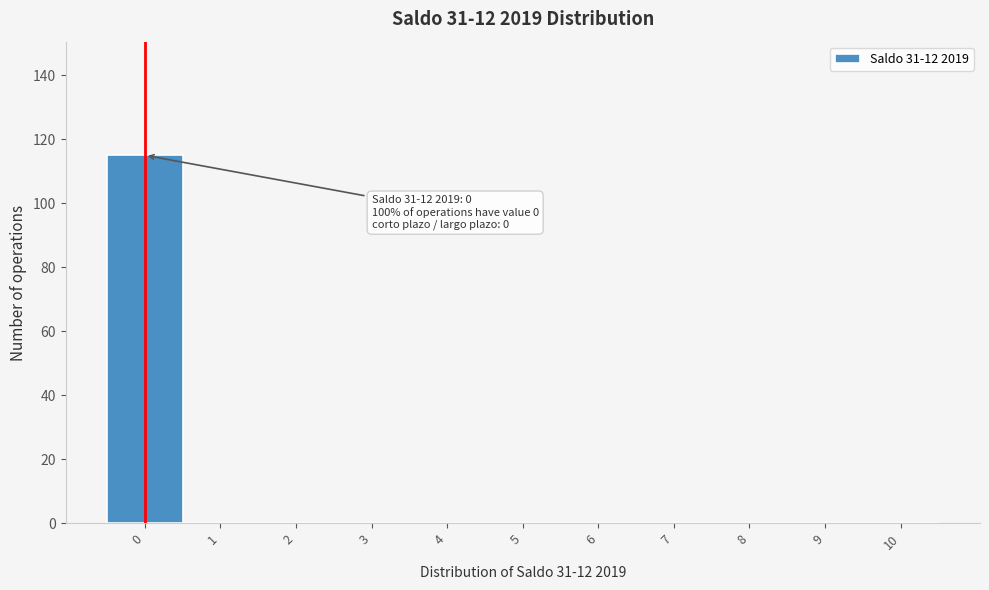

Over which range of the x-axis is the bar tallest?

-0.5 to 0.5